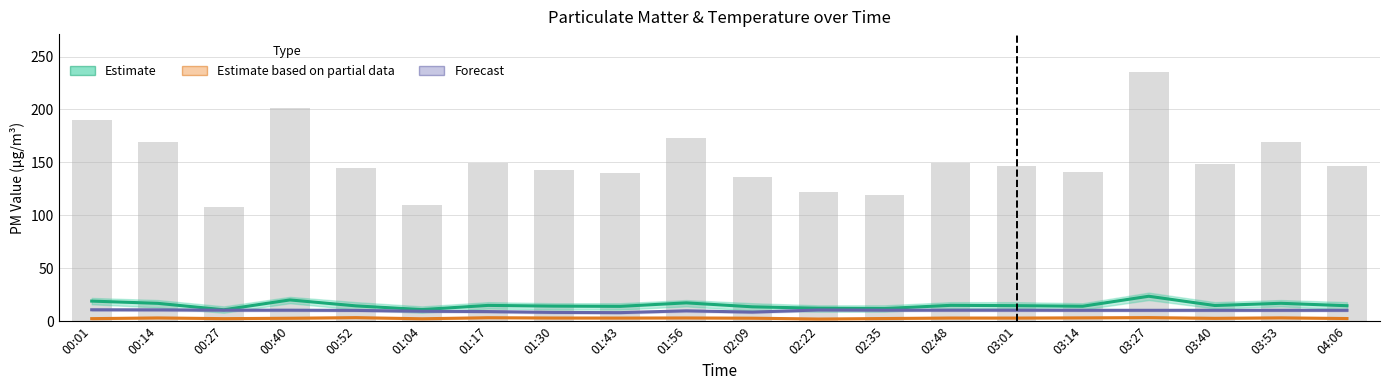

What is the label of the 19th bar from the left?

03:53